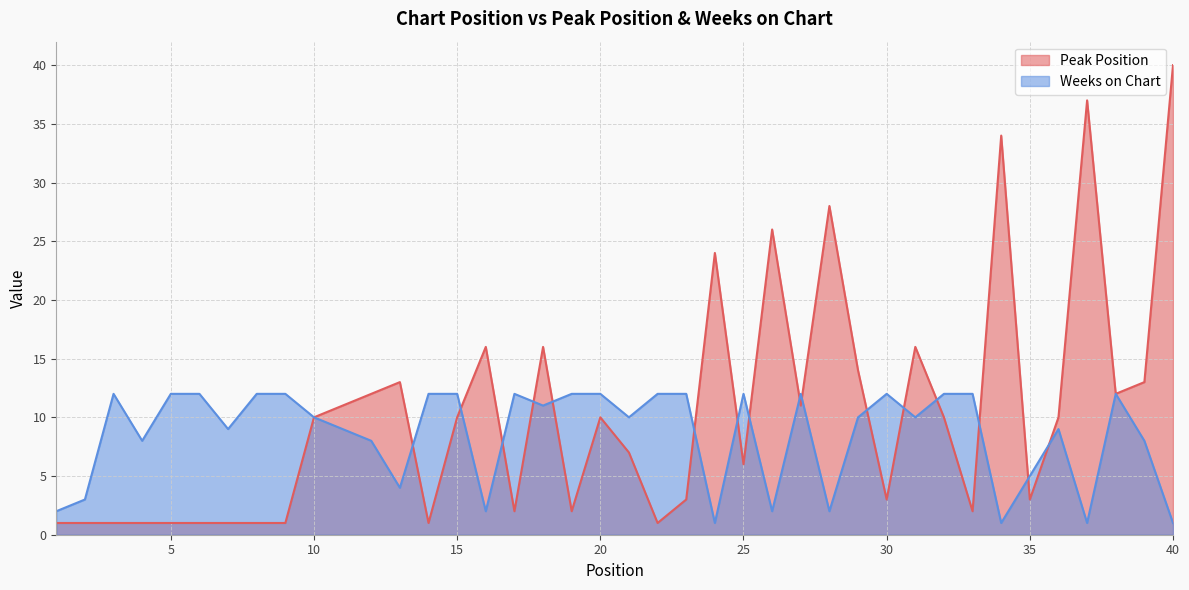

What is the total value across all series at 3?

13